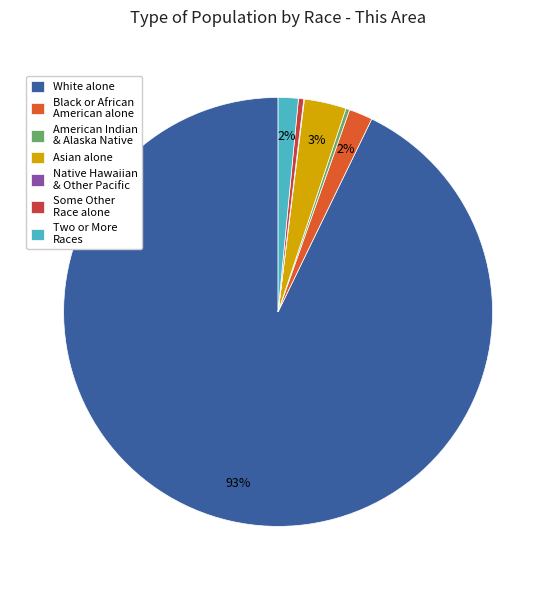

To the nearest percent, what is the difference between the largest and smallest slice percentages?

93%